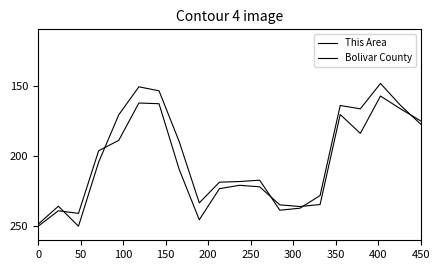

Where is the first local minimum for This Area?

50